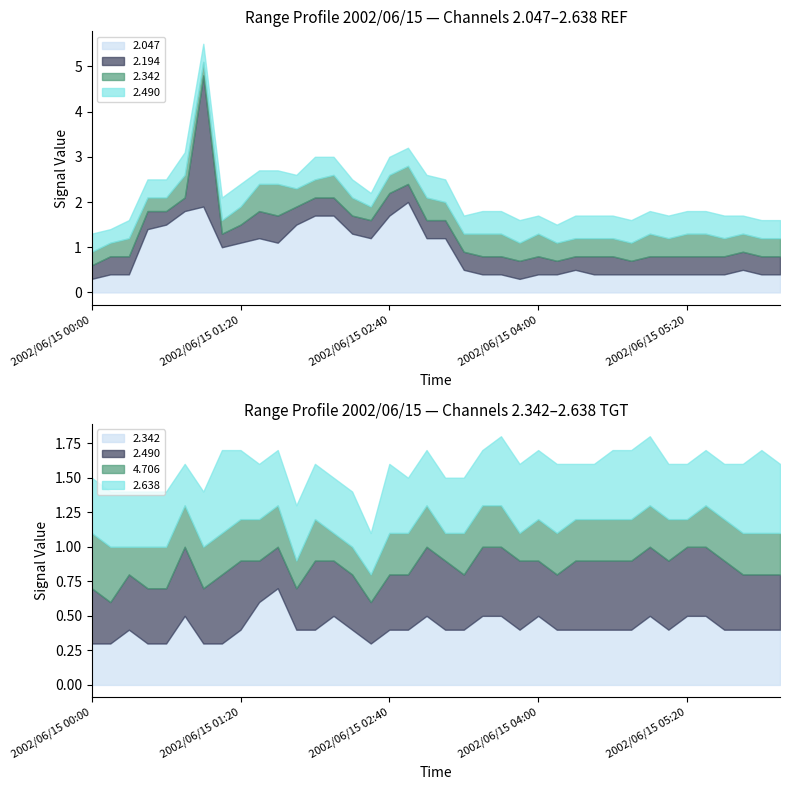

Count the number of categories in the chart.

38